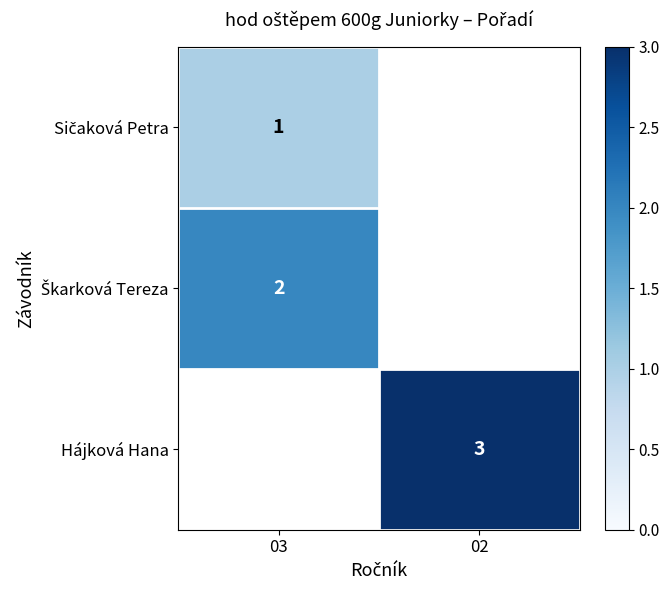

Which category has the lowest value in the Sičaková Petra series?

03